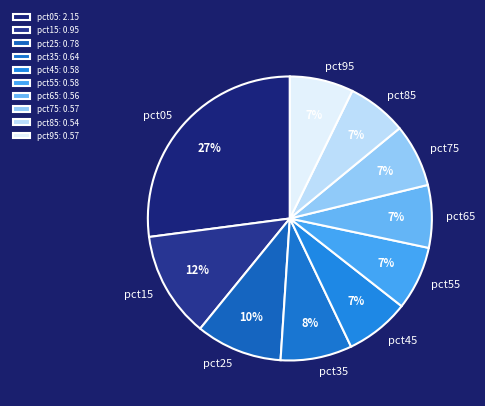

True or false: pct95 accounts for 1% of the total.

False